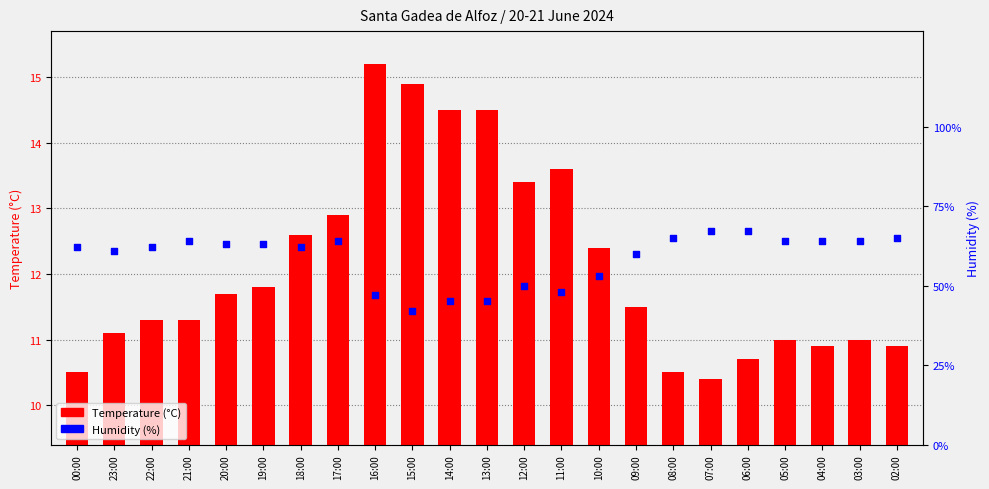

What are all the series names shown in the legend?

Temperature (°C), Humidity (%)